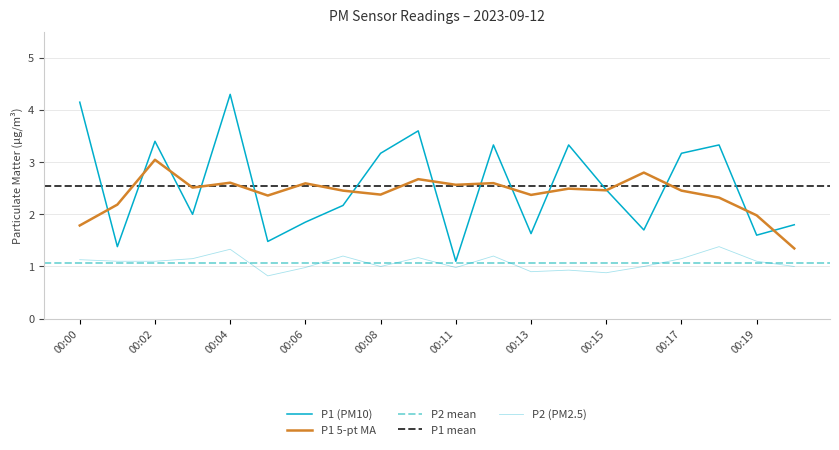

Where is P1 nearest to the value 2?

00:03